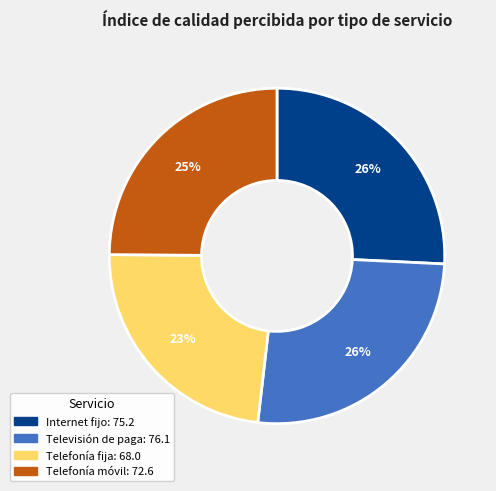

Which has a higher value, Telefonía móvil or Internet fijo?

Internet fijo